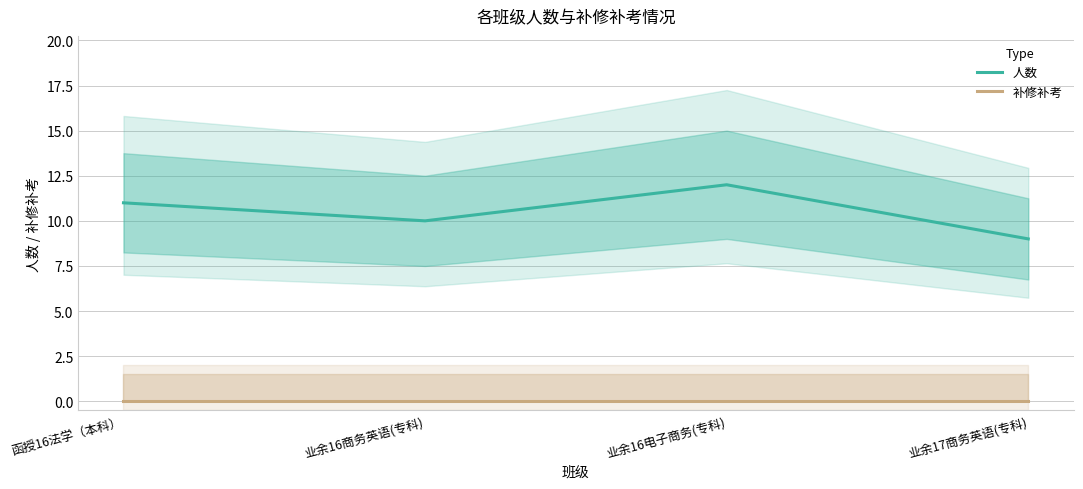

Reading right to left, extract all data points from this chart.

人数: 业余17商务英语(专科)=9	业余16电子商务(专科)=12	业余16商务英语(专科)=10	函授16法学（本科）=11
补修补考: 业余17商务英语(专科)=0	业余16电子商务(专科)=0	业余16商务英语(专科)=0	函授16法学（本科）=0